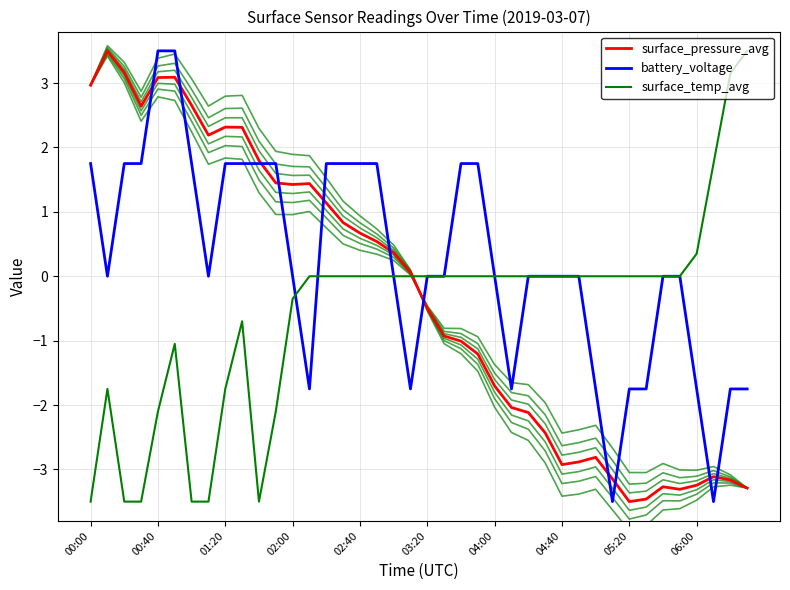

Does the chart have visible grid lines?

Yes